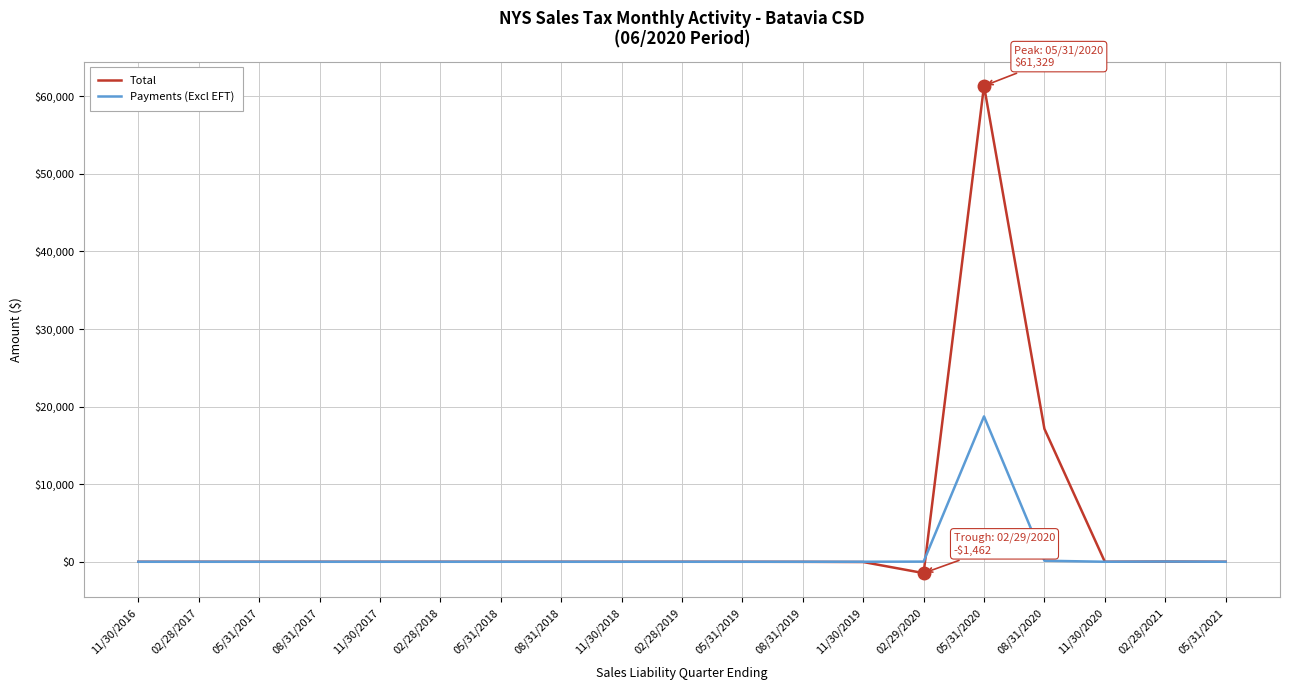

Rank the series by their average value, from highest to lowest.

Total, Payments (Excl EFT)